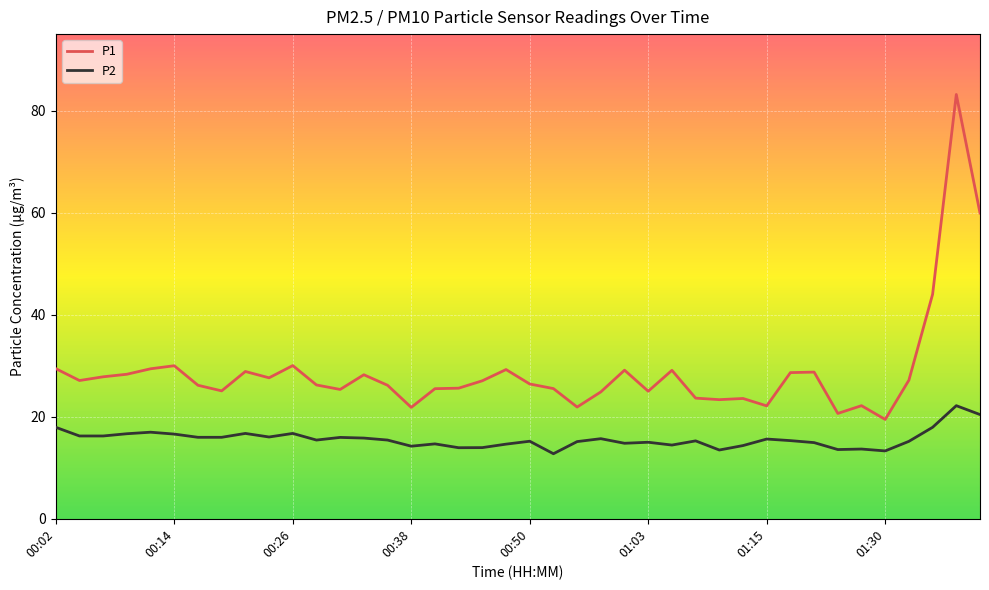

What is the minimum value for P2?

12.8